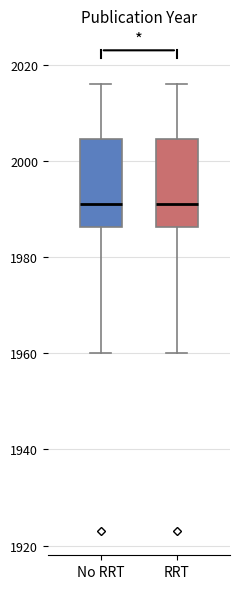

Where is the upper edge of the box for RRT on the y-axis? The values are not printed on the chart, so give them approximately, as read against the axis.

2004